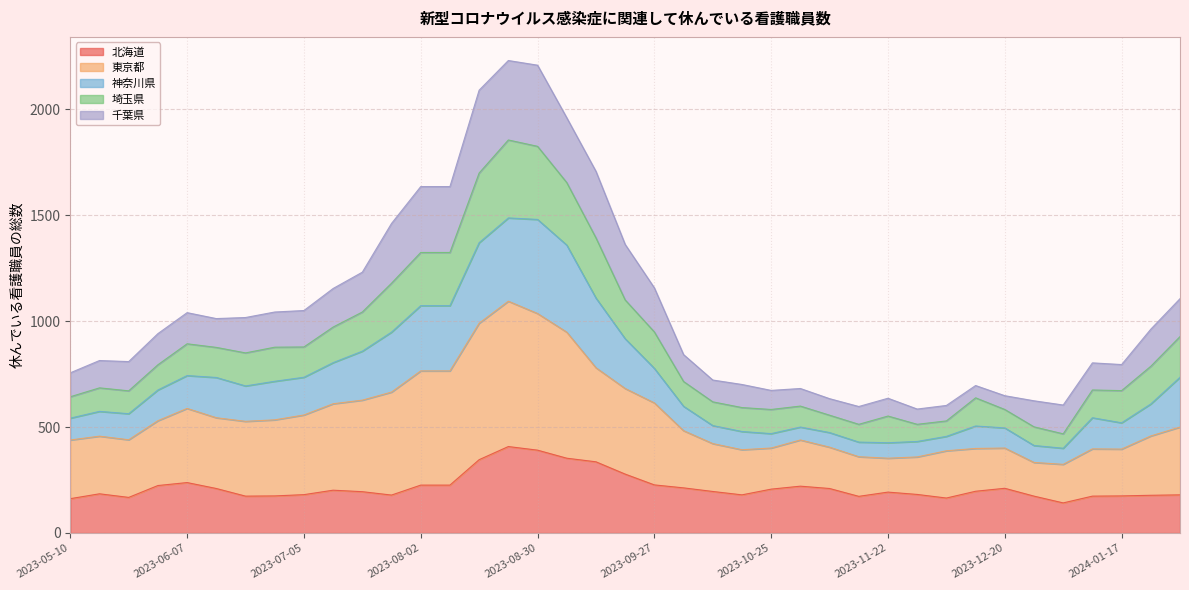

What is the total value across all series at 2023-12-20?

648